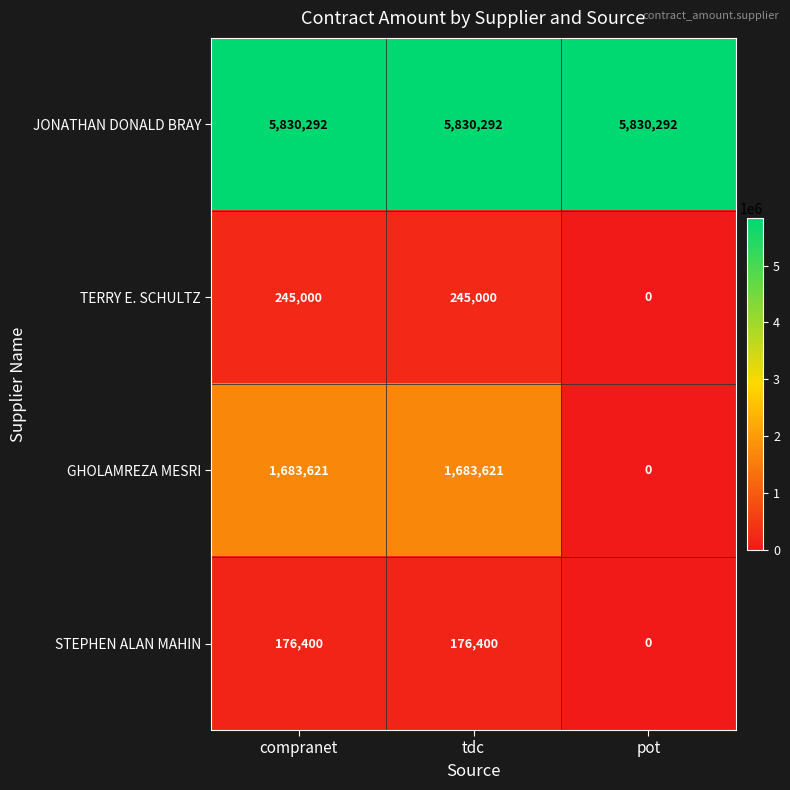

Which category has the lowest value in the GHOLAMREZA MESRI series?

pot